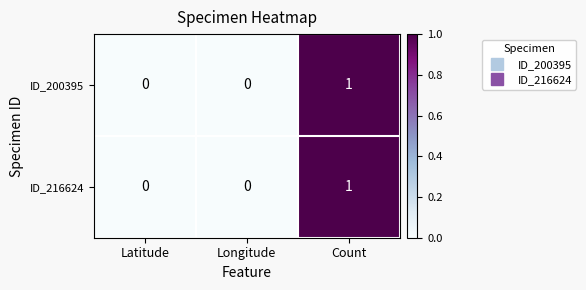

Which label corresponds to the largest value in the chart?

Count